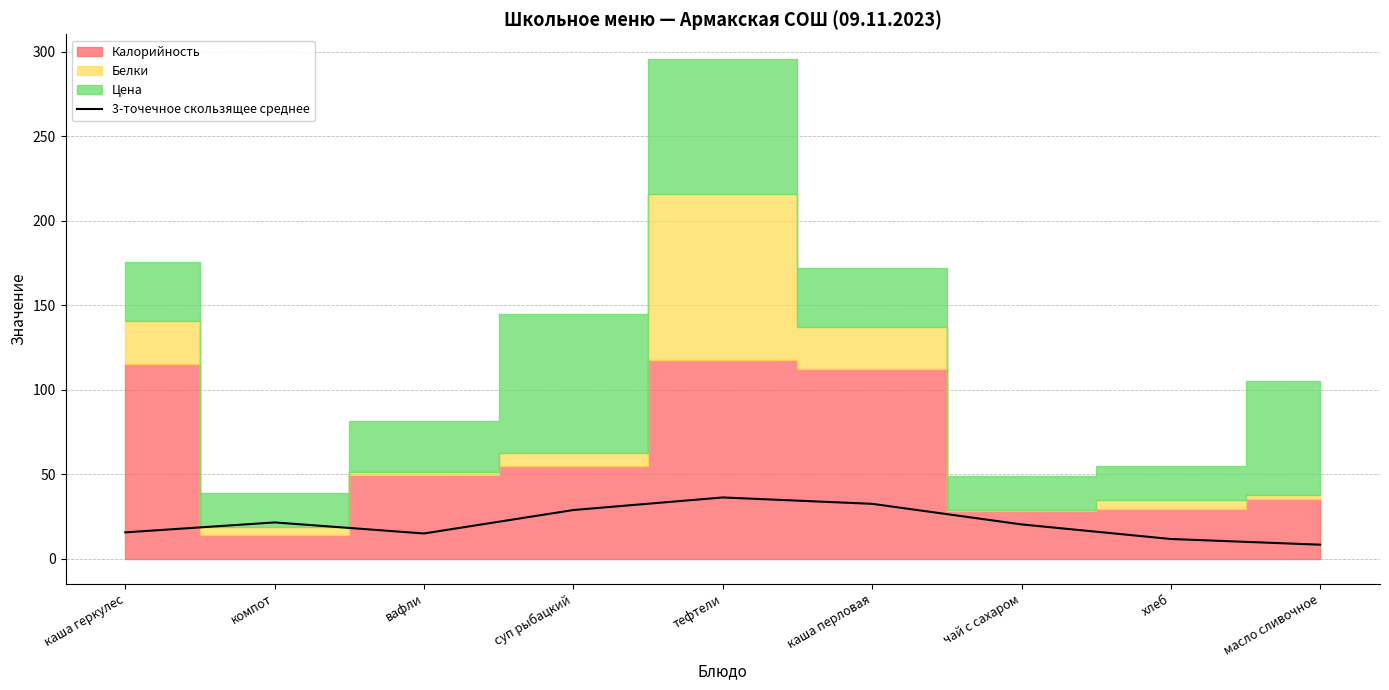

What is the maximum value for 3-точечное скользящее среднее?

36.2